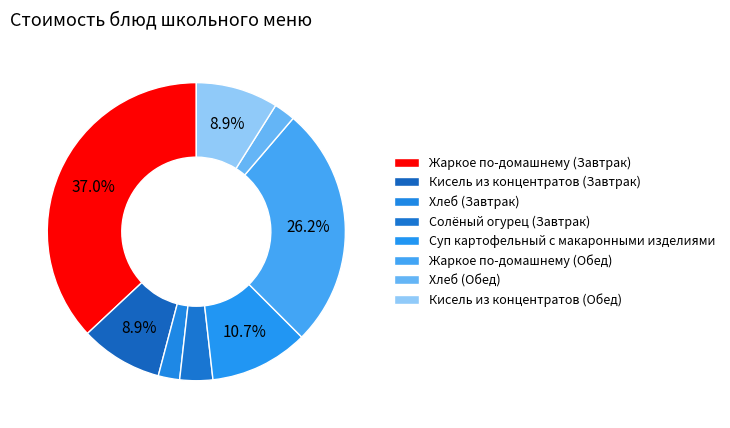

What percentage is the Кисель из концентратов (Обед) slice, to the nearest percent?

9%